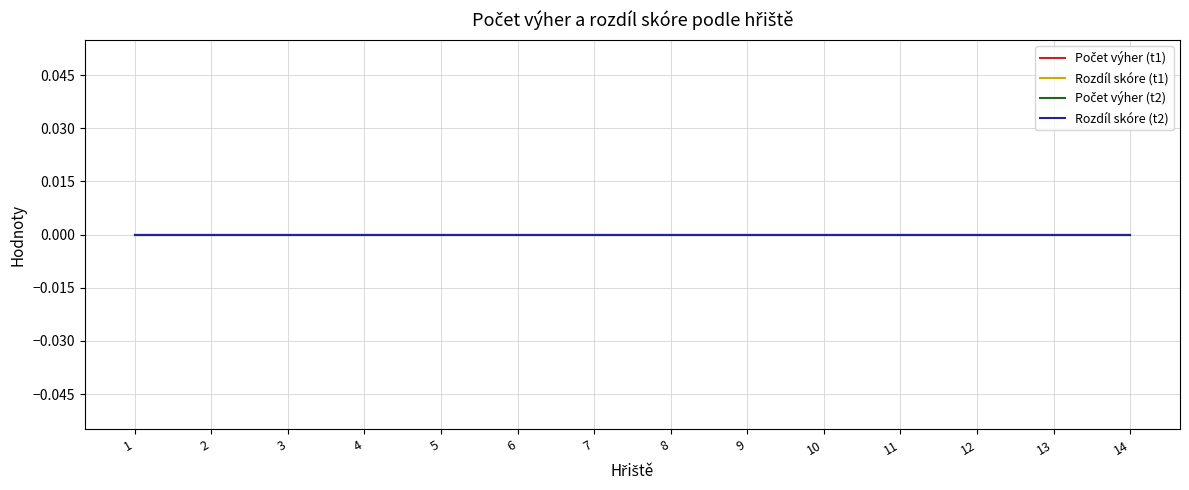

Rank the categories by Rozdíl skóre (t2) value from lowest to highest.

1, 2, 3, 4, 5, 6, 7, 8, 9, 10, 11, 12, 13, 14